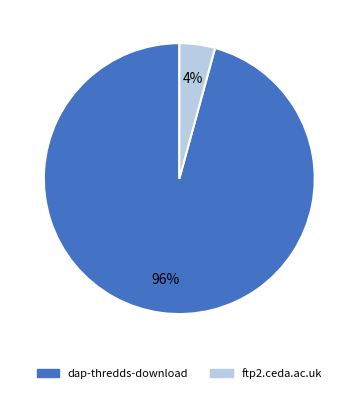

True or false: ftp2.ceda.ac.uk accounts for 4% of the total.

True